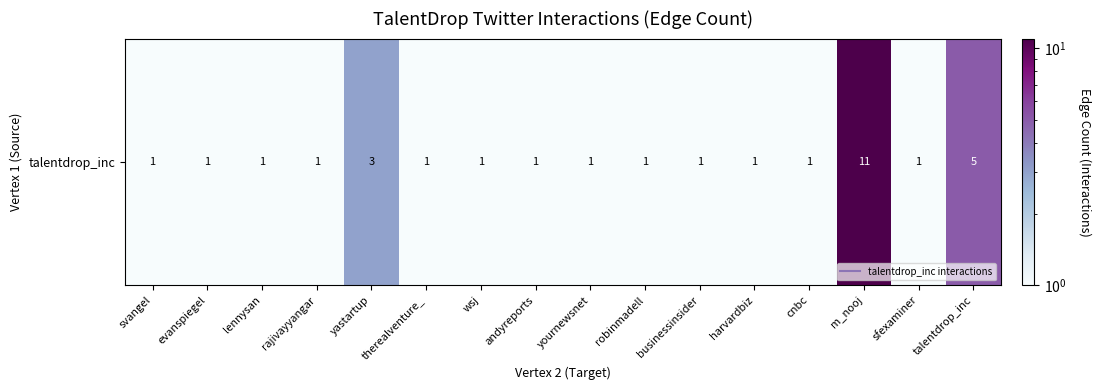

What is the average value?

2